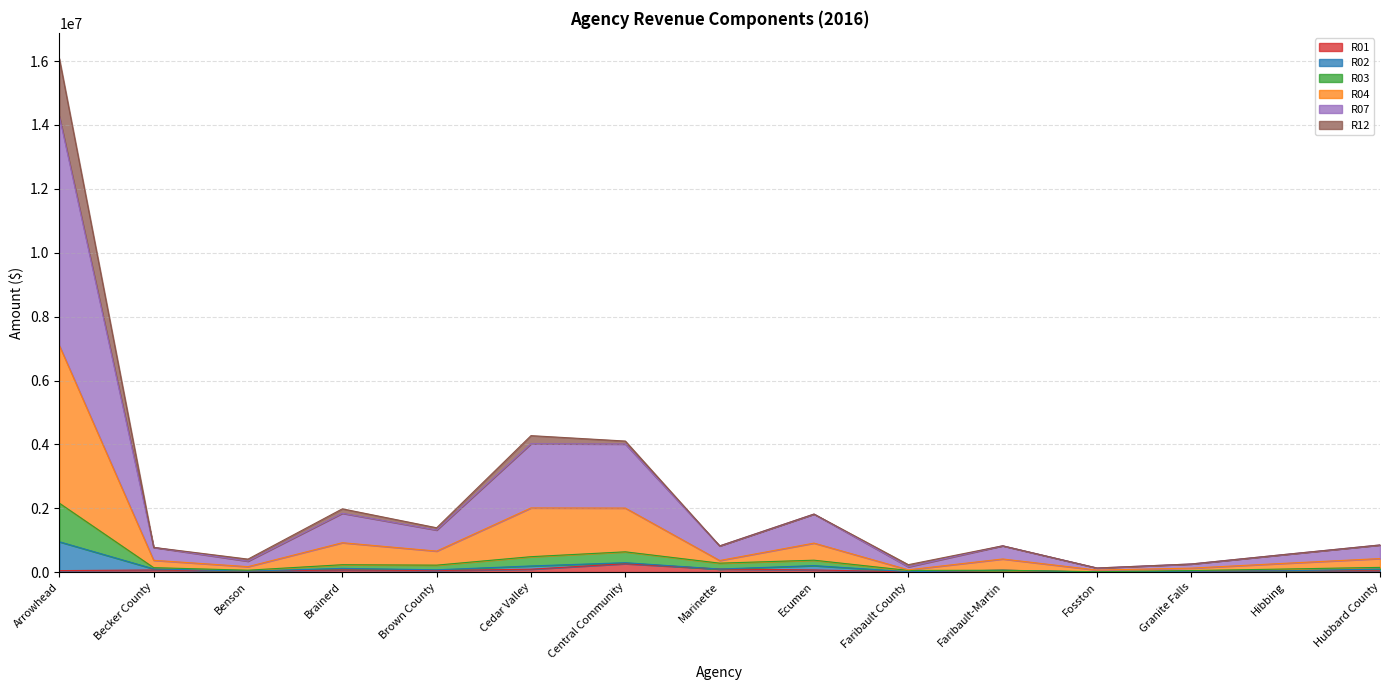

At which category is the sum across all series the highest?

Arrowhead